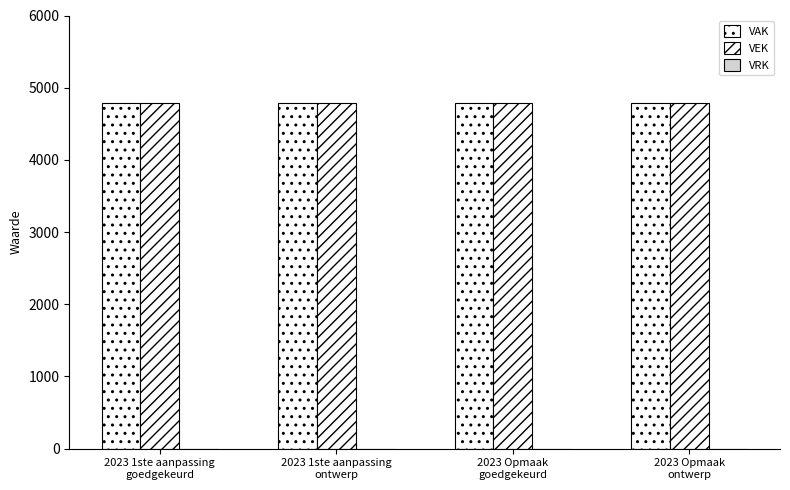

Reading right to left, transcribe all the data shown in this chart.

VAK: 4783	4783	4783	4783
VEK: 4783	4783	4783	4783
VRK: 0	0	0	0